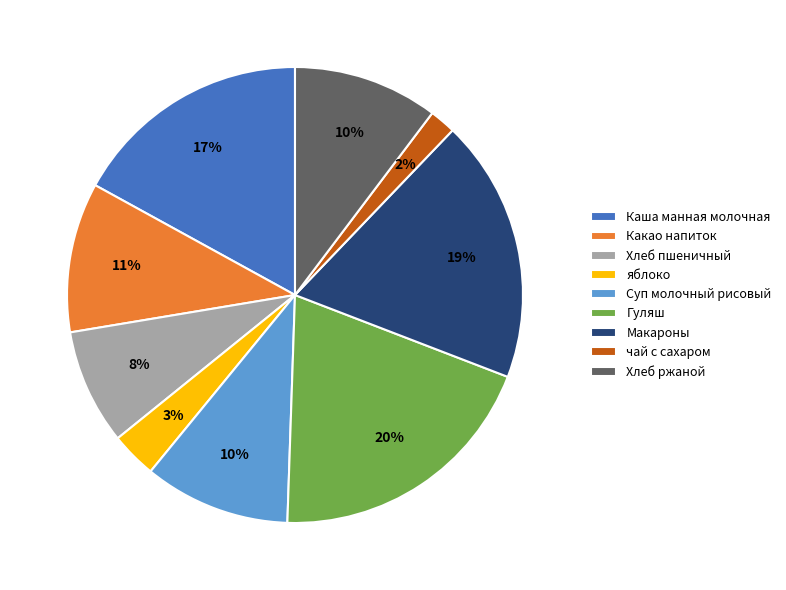

Between Хлеб ржаной and чай с сахаром, which is larger?

Хлеб ржаной